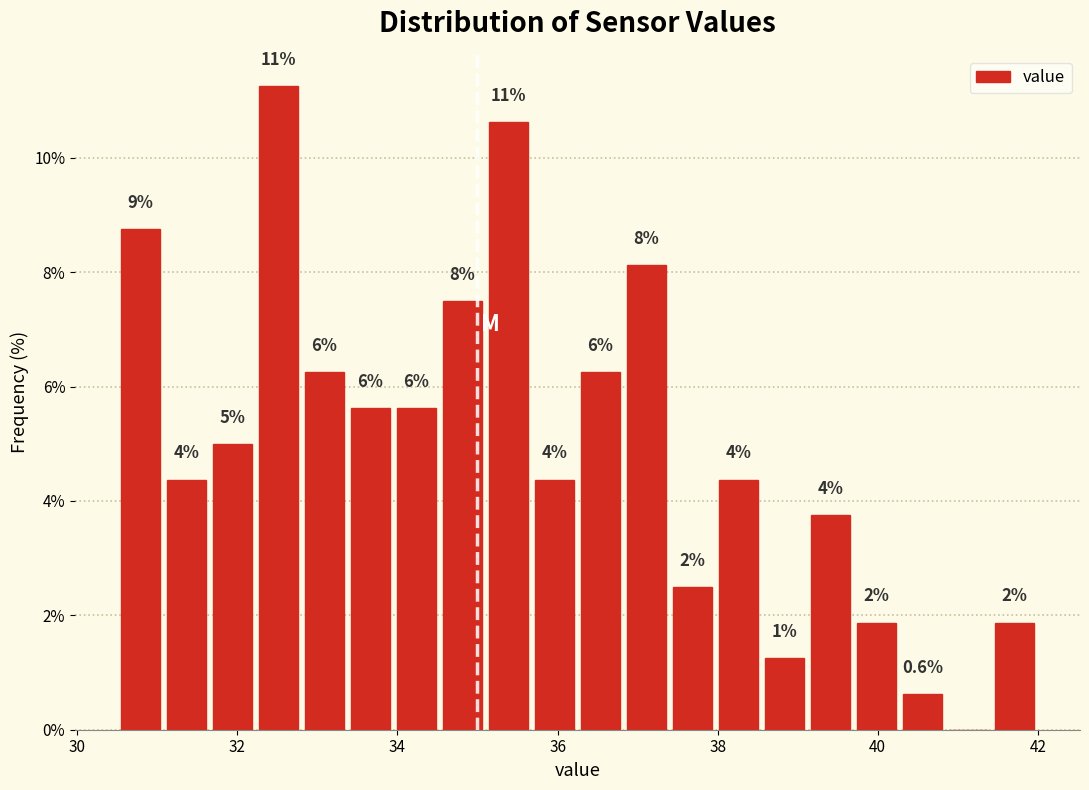

Read against the x-axis, roughly where is the centre of the tallest bar?

32.6